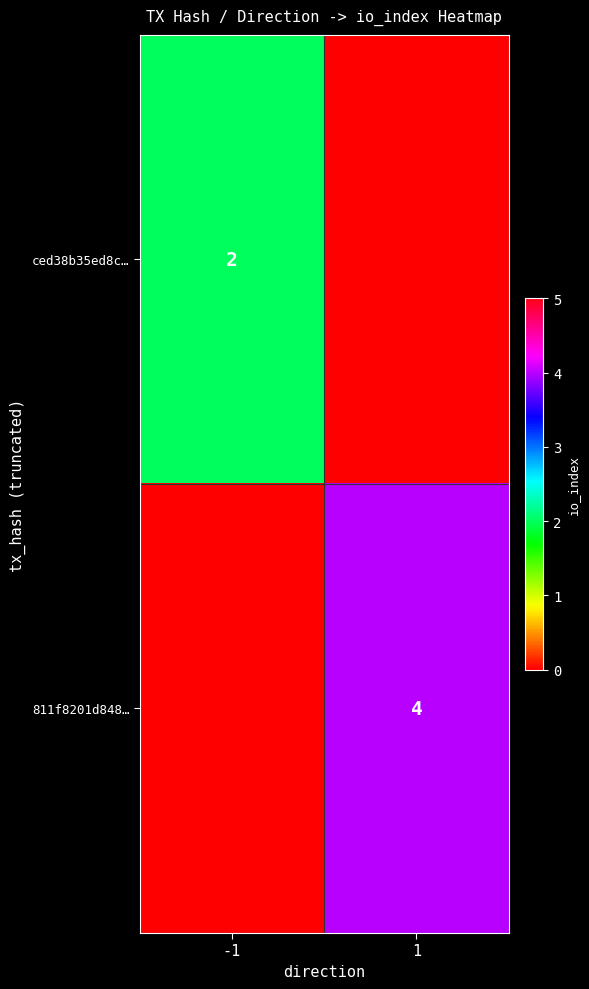

True or false: ced38b35ed8c… has a value of 3 at -1.

False